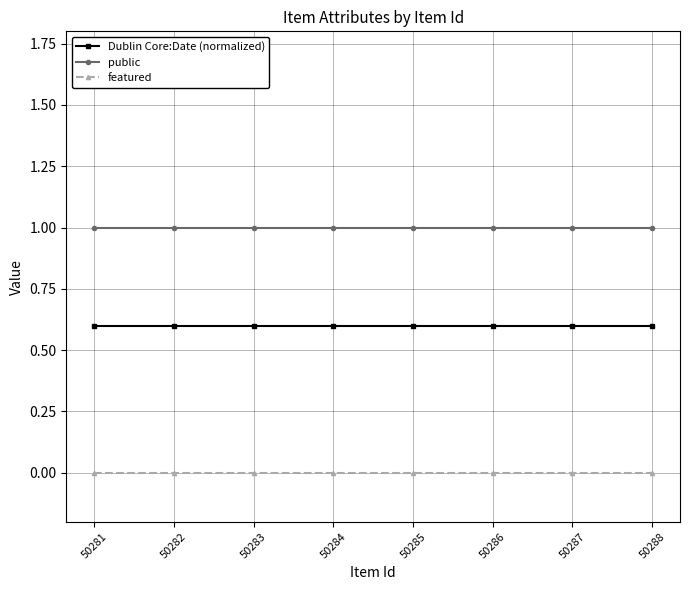

What are all the series names shown in the legend?

Dublin Core:Date (normalized), public, featured